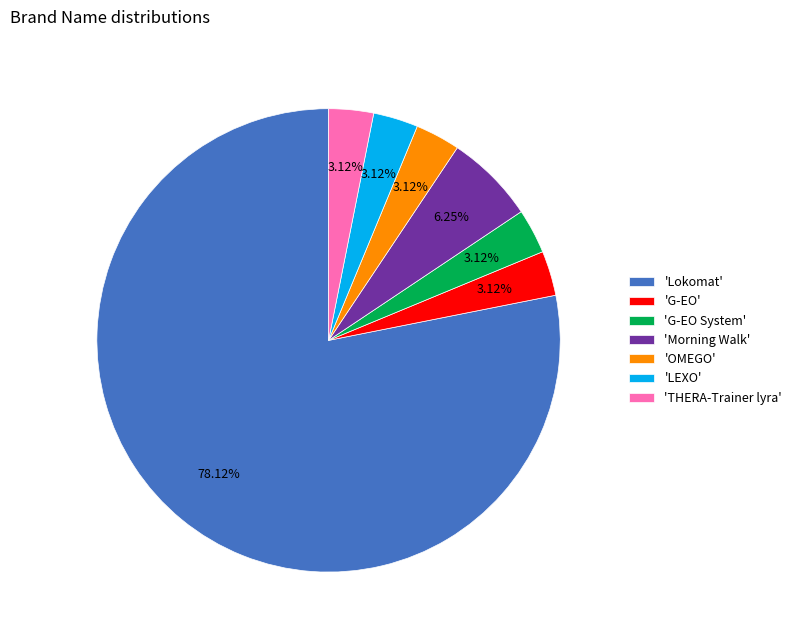

Combined, do 'LEXO' and 'G-EO' account for over 50%?

No